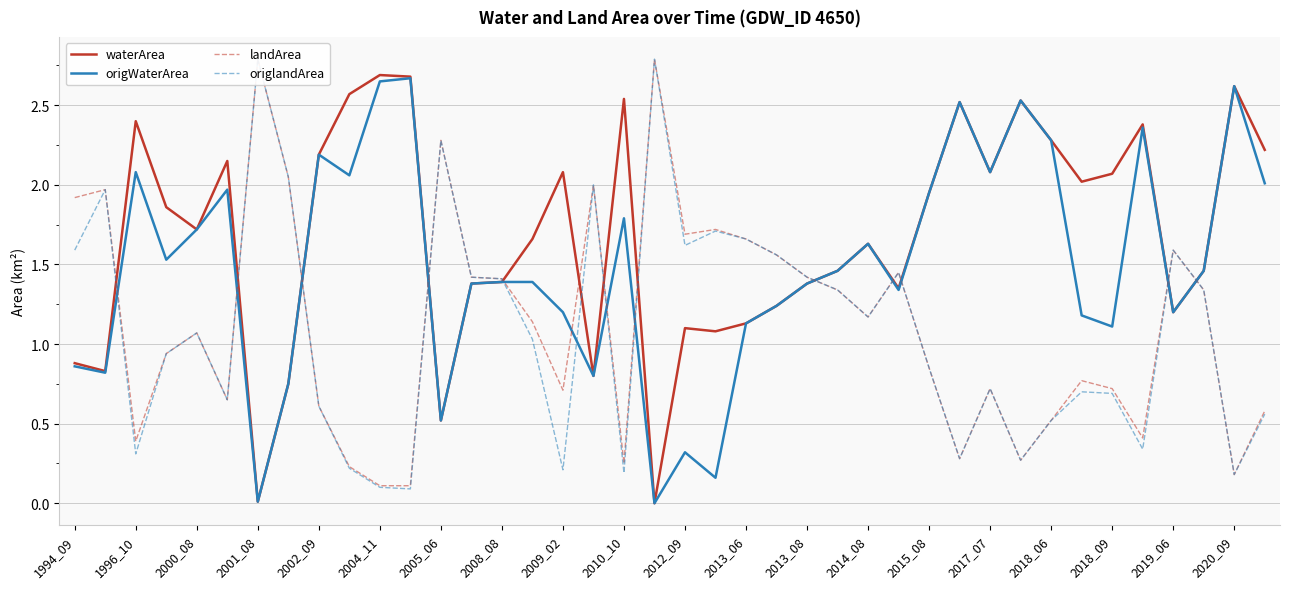

Rank the series by their maximum value, from lowest to highest.

origWaterArea, waterArea, landArea, origlandArea